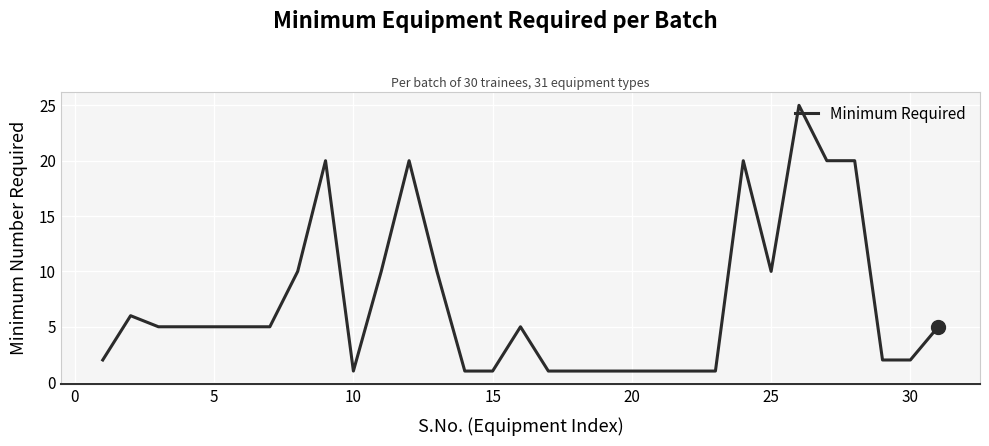

What is the greatest value displayed?

25